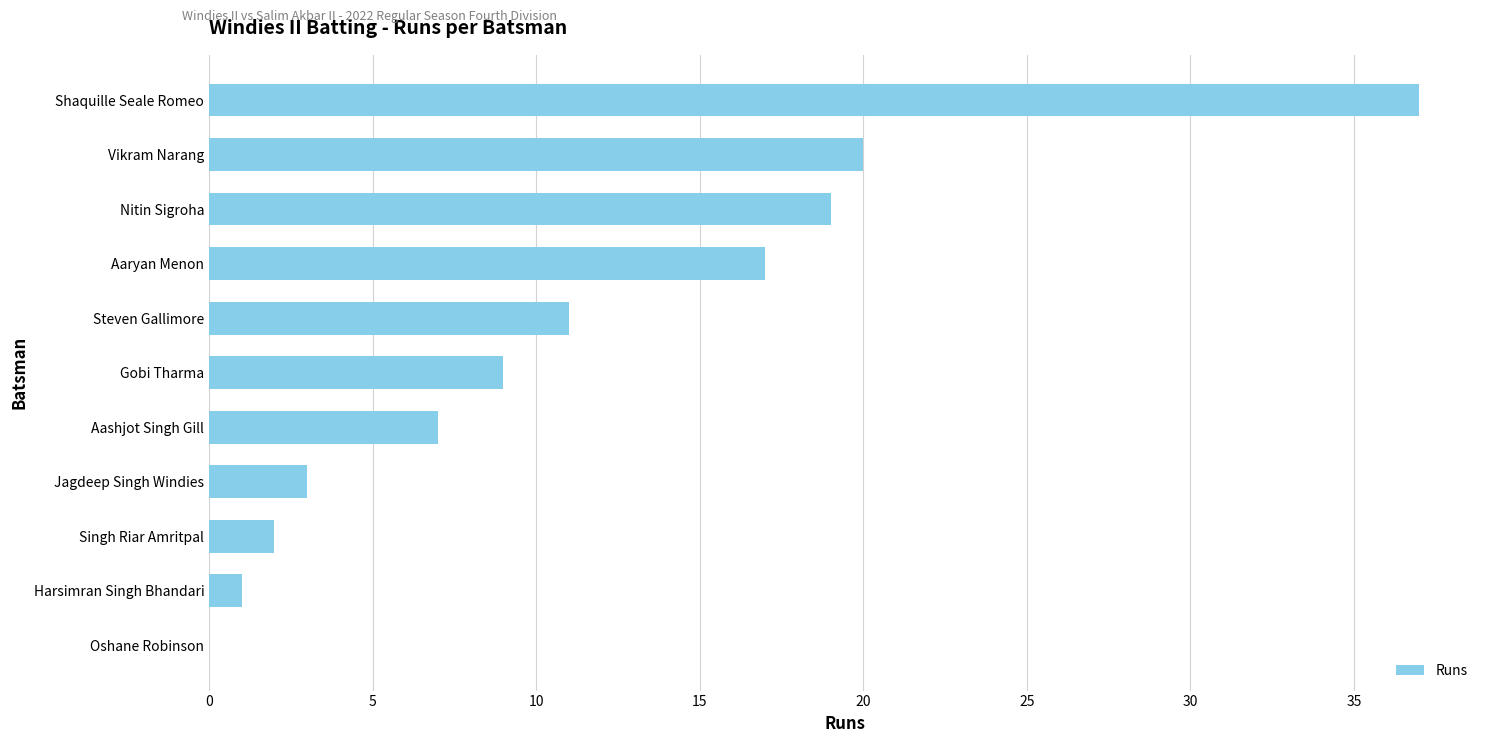

How many values are above zero?

10